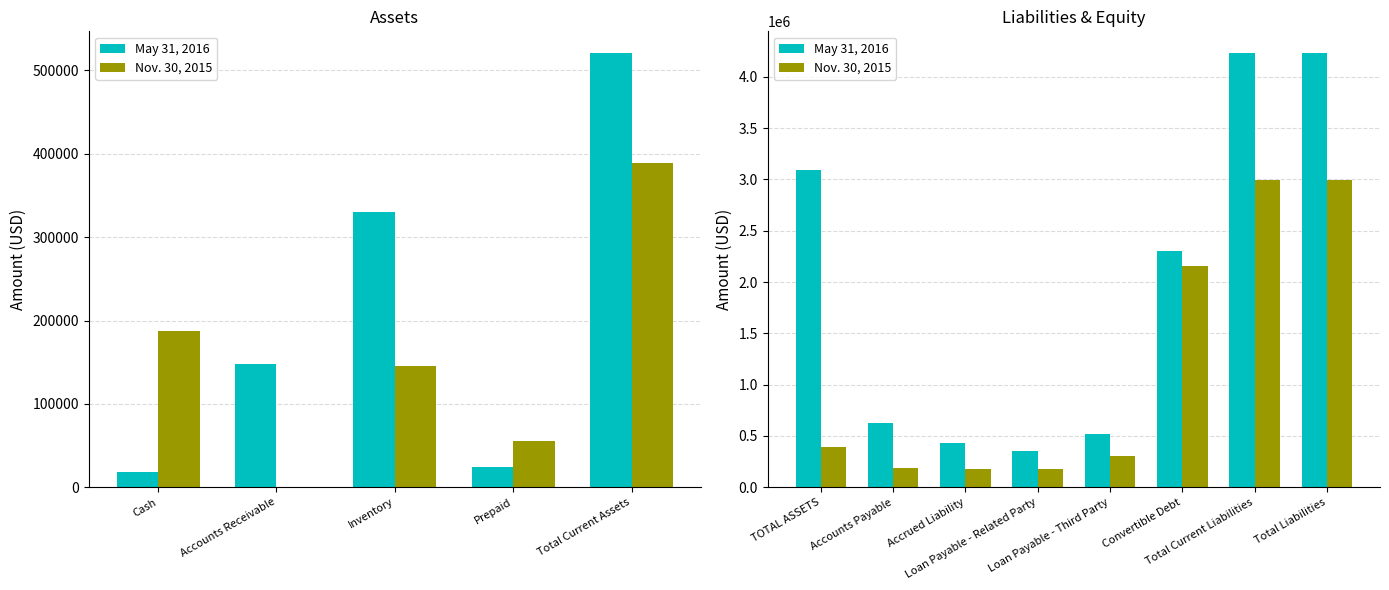

What is the label of the 4th bar from the left?

Loan Payable - Related Party